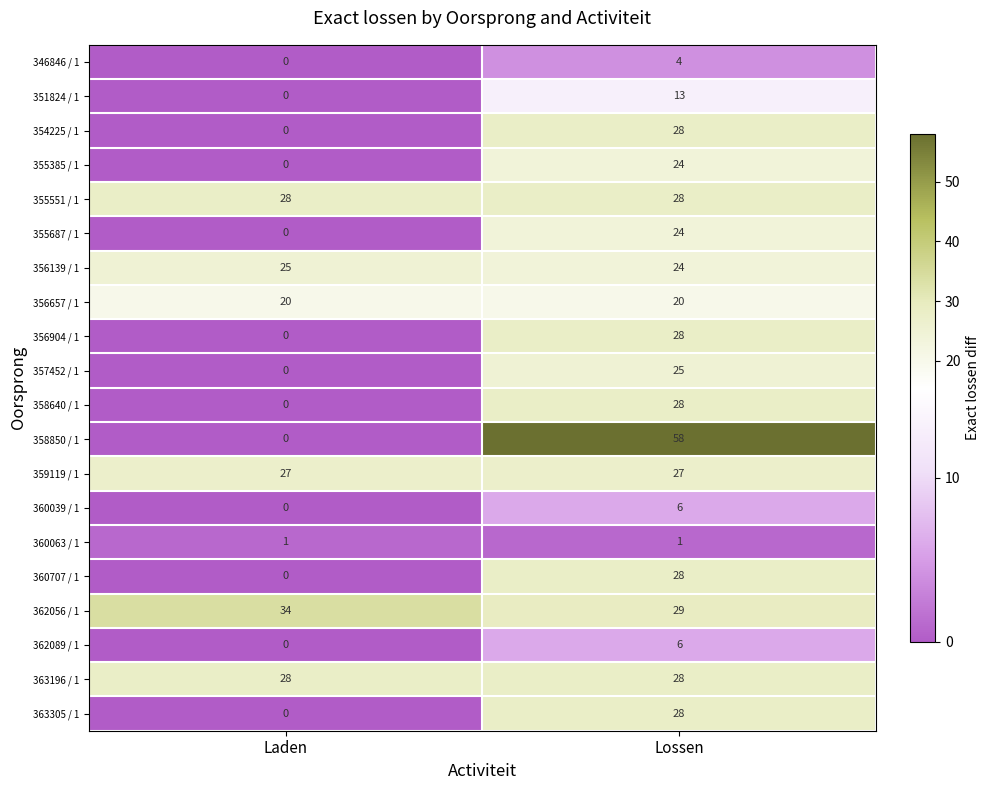

What is the spread (max minus min) of values at Lossen?

57